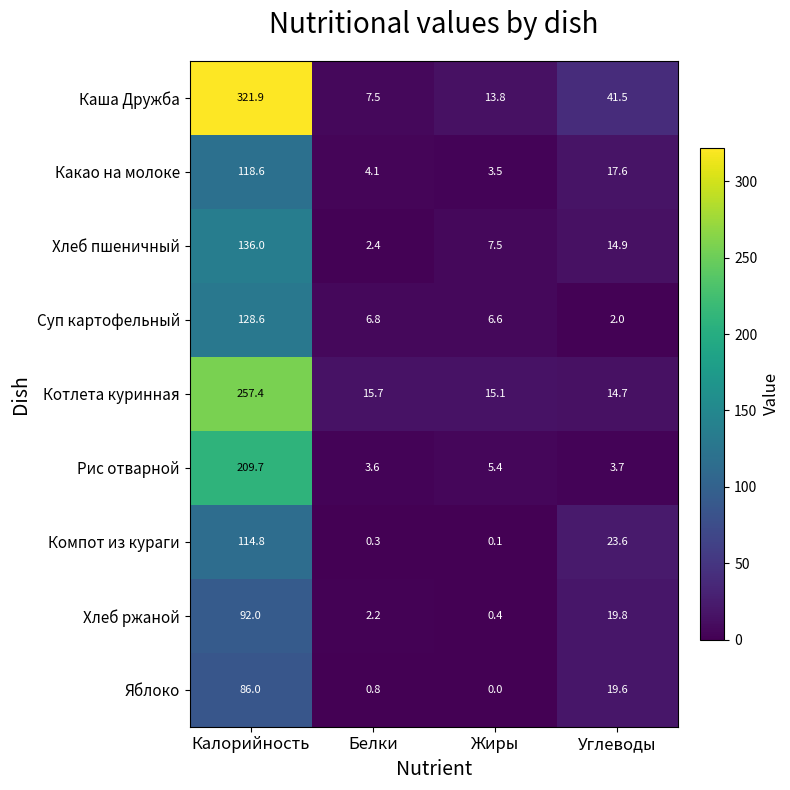

What is the highest value of the Суп картофельный series?

128.6